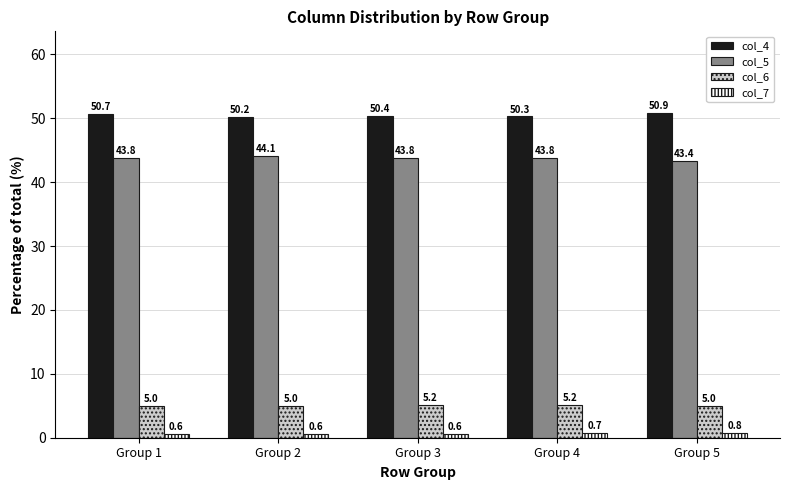

What is the value of the col_5 bar at the 5th from the left?

43.4